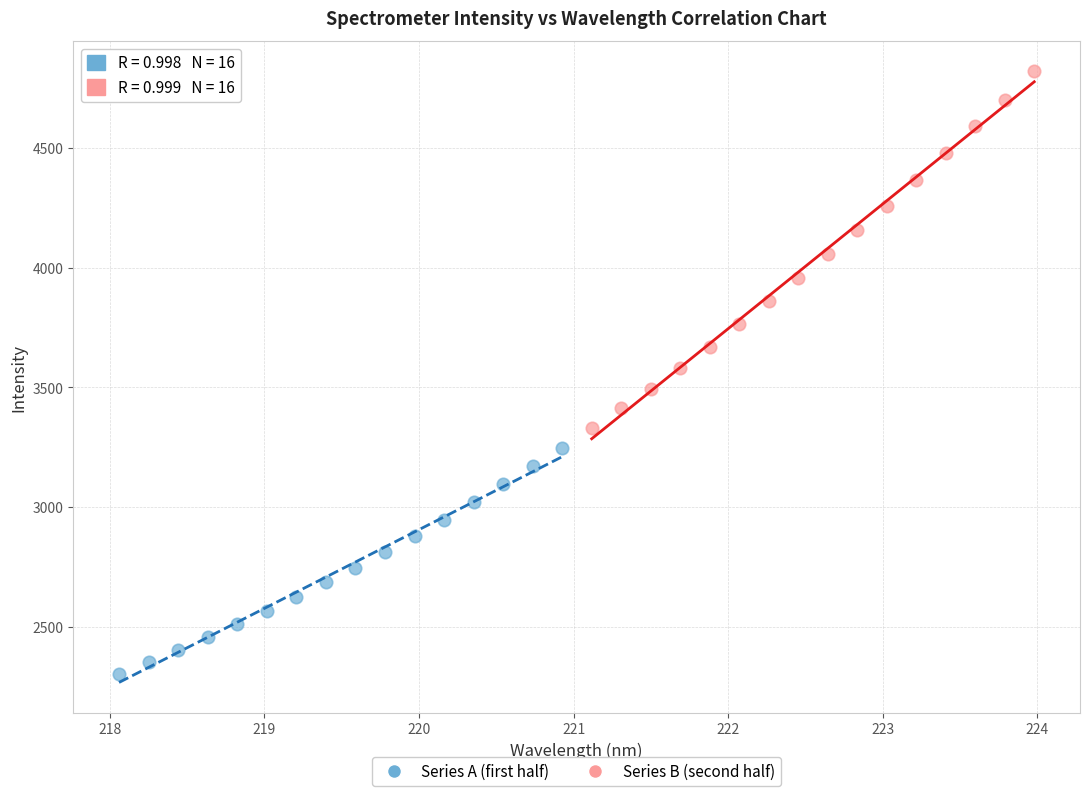

Which series contains the highest Y value?

Series B (second half)